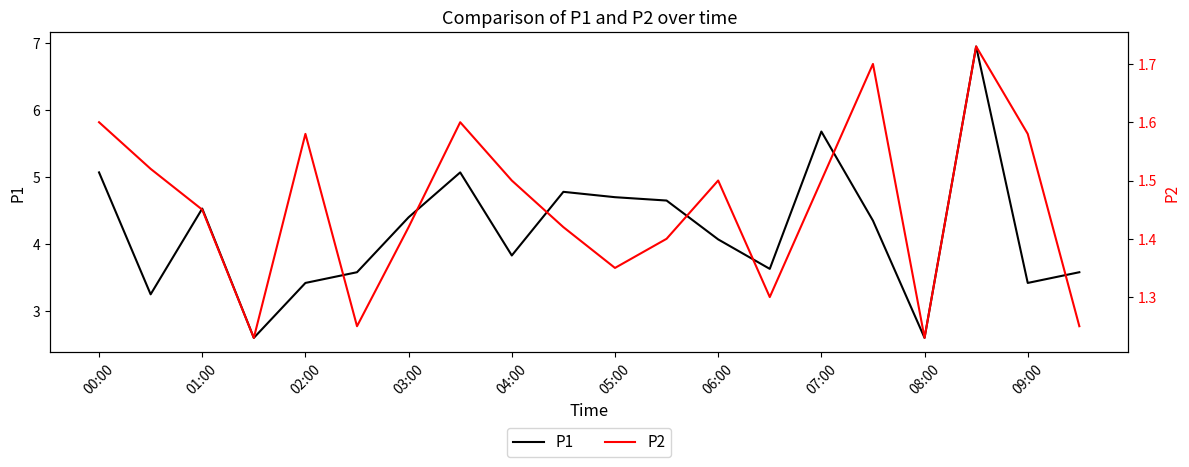

At how many categories does at least one series exceed 5?

4